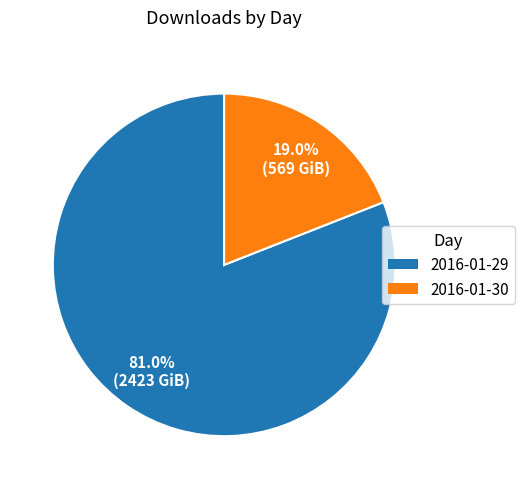

Approximately how many times larger is the value at 2016-01-29 compared to 2016-01-30?

4.3